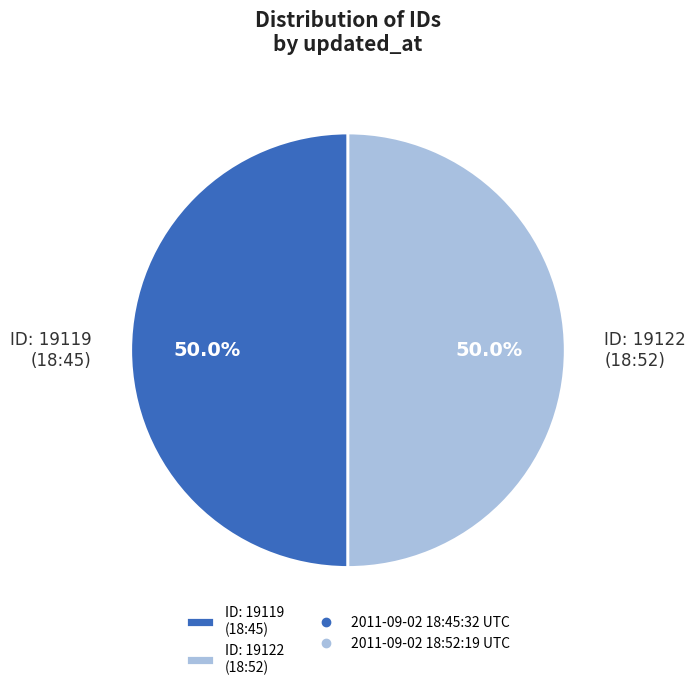

Approximately how many times larger is the value at ID: 19122 (18:52) compared to ID: 19119 (18:45)?

1.0